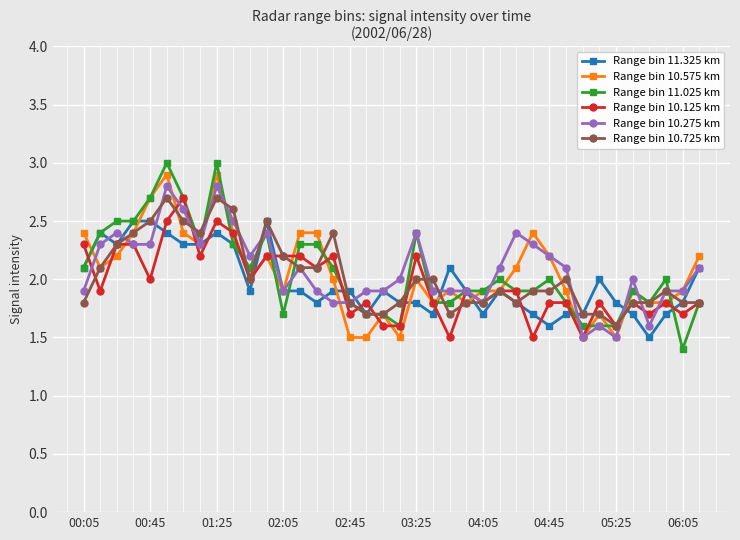

Which series has the largest range (max minus min)?

Range bin 11.025 km